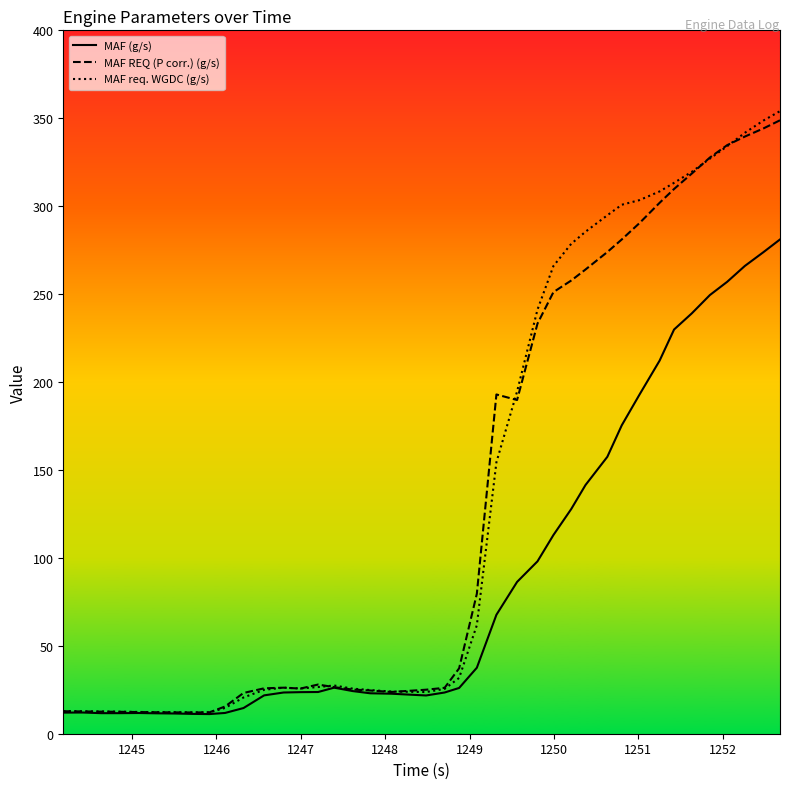

Which series has the widest spread of values?

MAF req. WGDC (g/s)